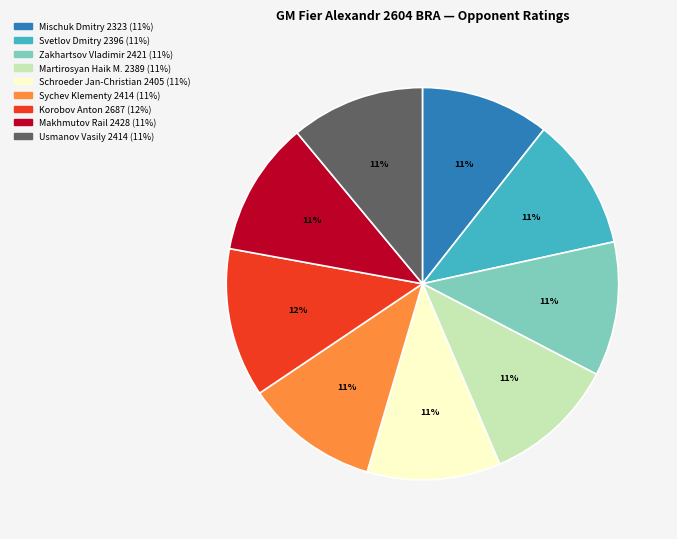

Between Zakhartsov Vladimir and Korobov Anton, which is larger?

Korobov Anton